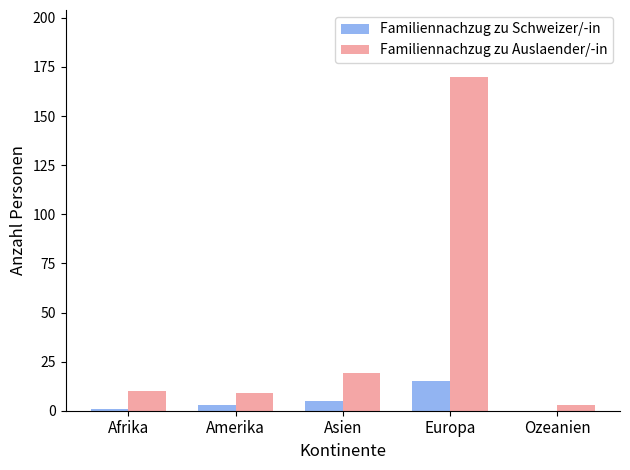

True or false: Familiennachzug zu Auslaender/-in has a value of 7 at Asien.

False